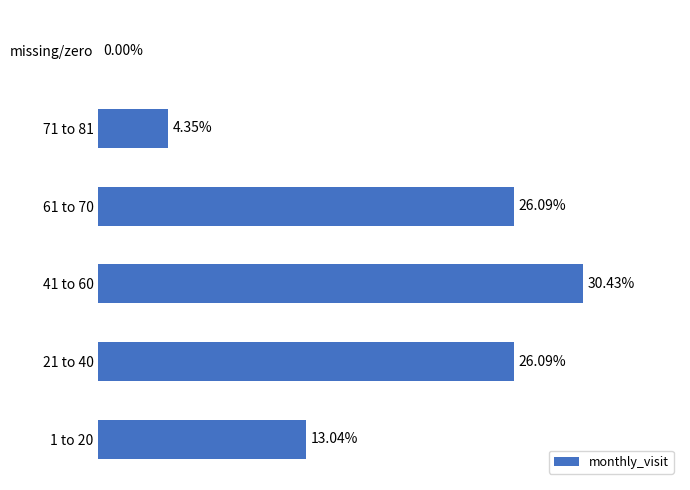

Are the bars horizontal?

Yes